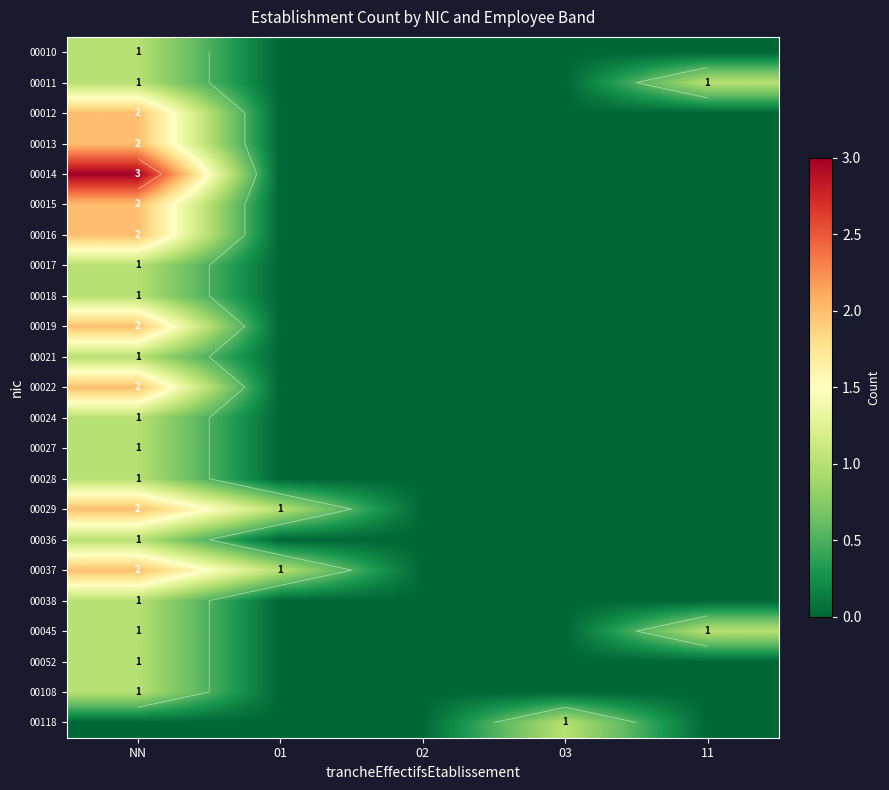

What is the total value across all series at 03?

1